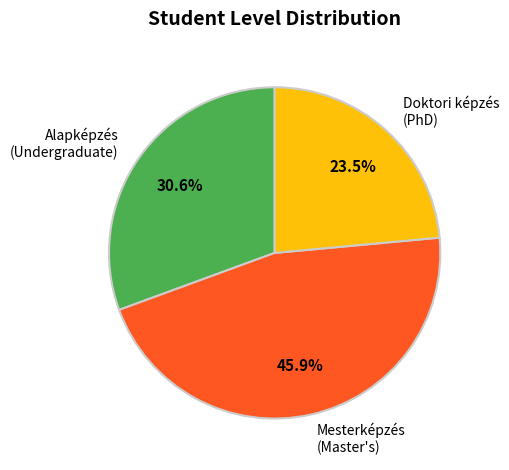

Count the number of slices in the pie.

3